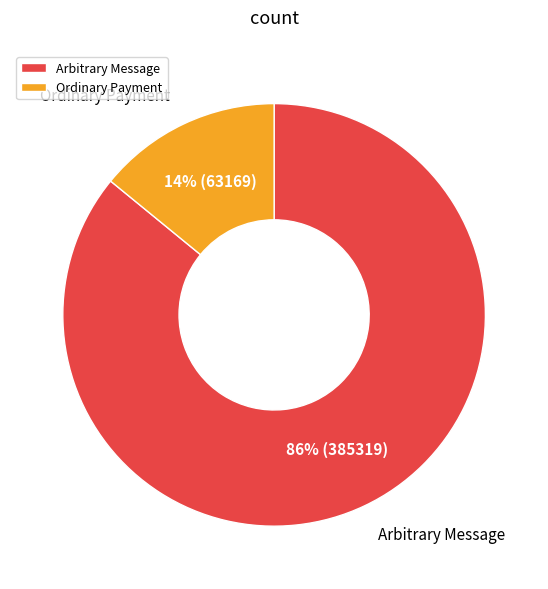

How many segments does this pie chart have?

2